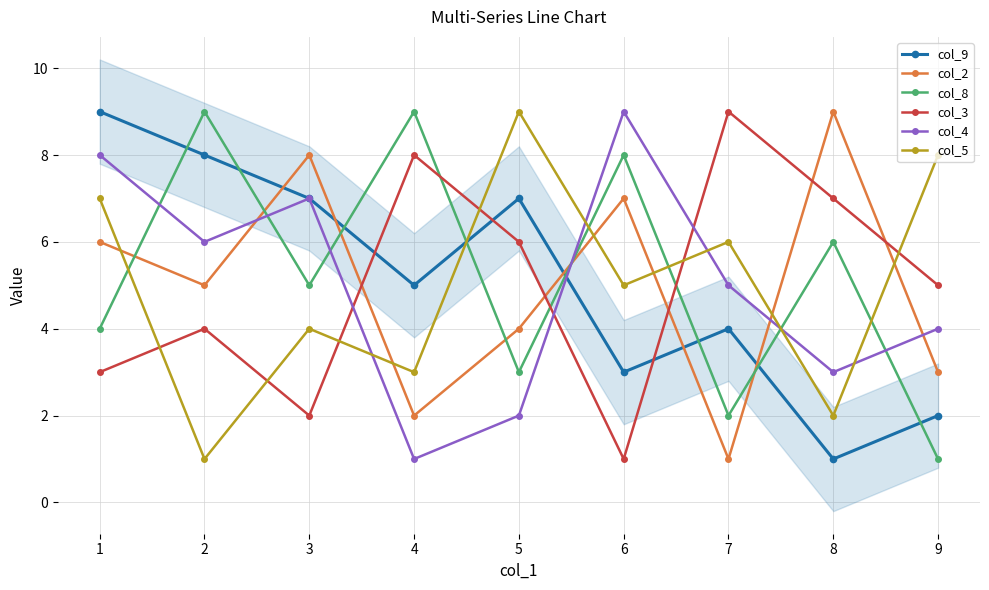

Between 3 and 7, which series saw the biggest shift?

col_2